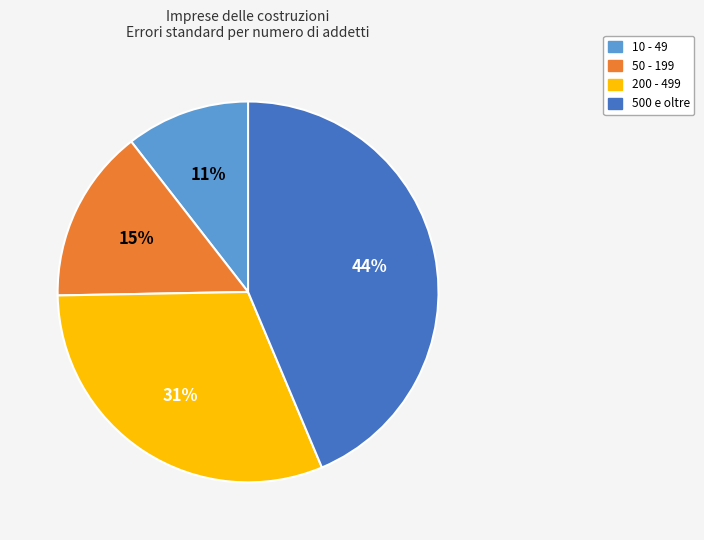

Rank the categories by value from lowest to highest.

10 - 49, 50 - 199, 200 - 499, 500 e oltre